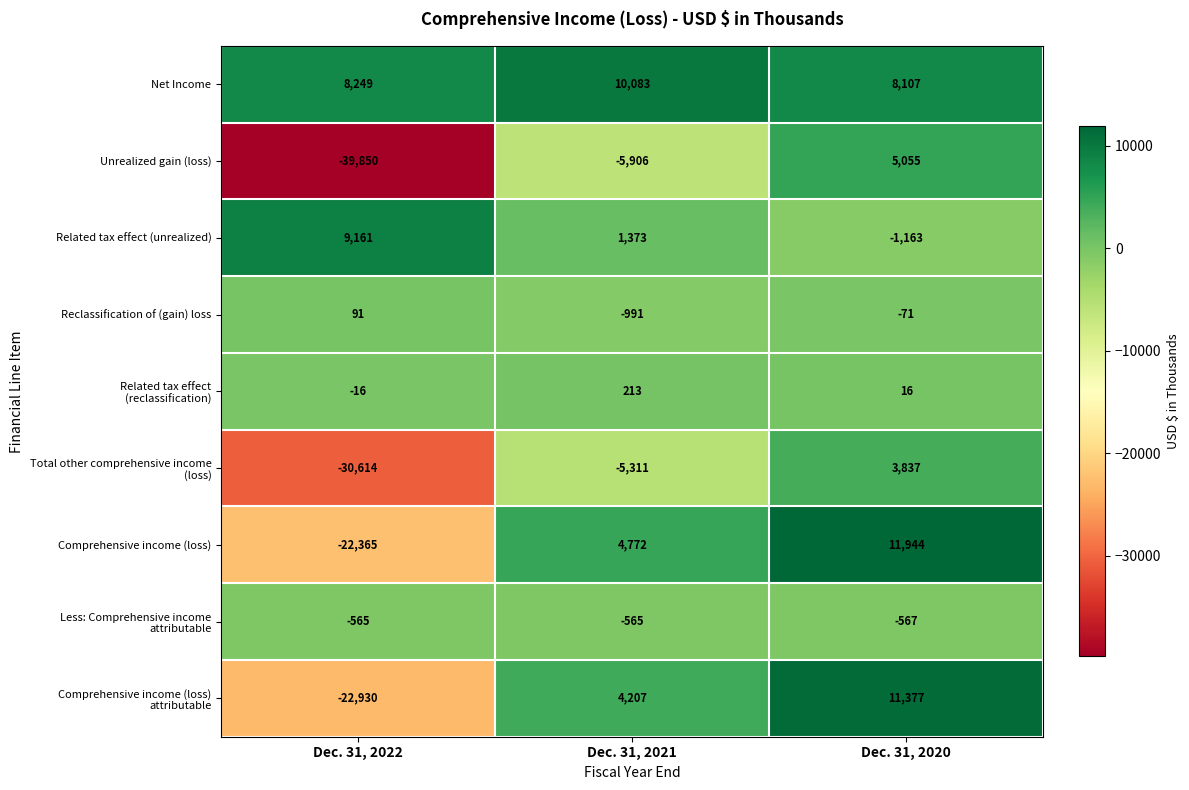

Rank the categories by Net Income value from highest to lowest.

Dec. 31, 2021, Dec. 31, 2022, Dec. 31, 2020